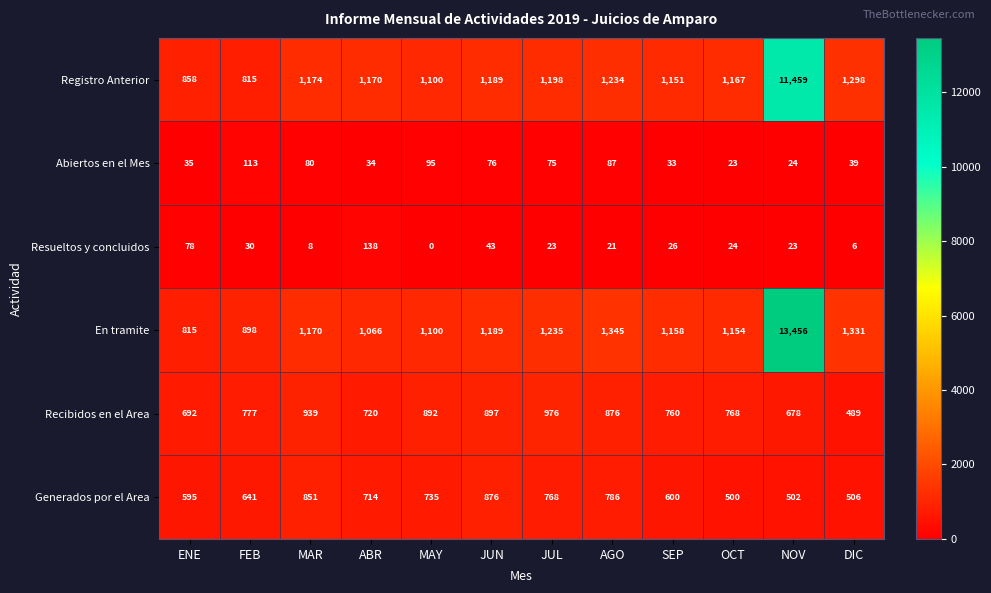

How many categories are shown in the chart?

12